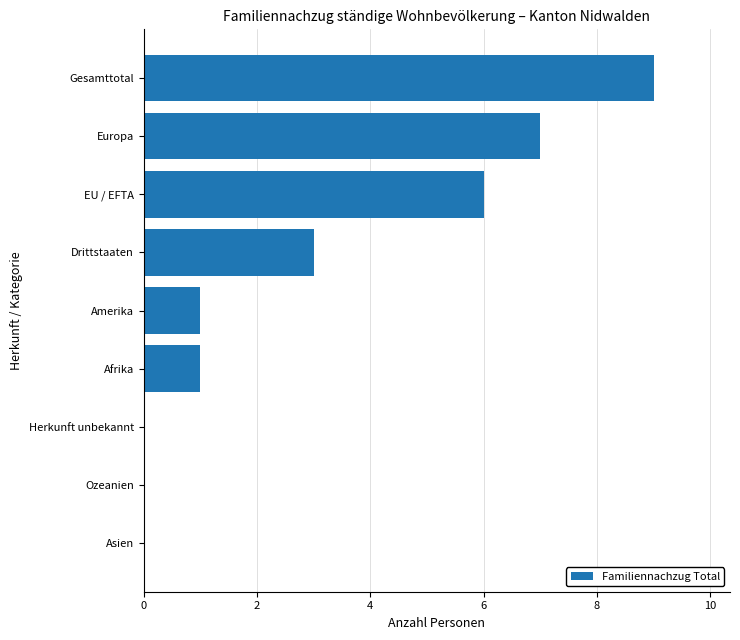

Reading bottom to top, list all the values displayed in this chart.

Asien=0	Ozeanien=0	Herkunft unbekannt=0	Afrika=1	Amerika=1	Drittstaaten=3	EU / EFTA=6	Europa=7	Gesamttotal=9